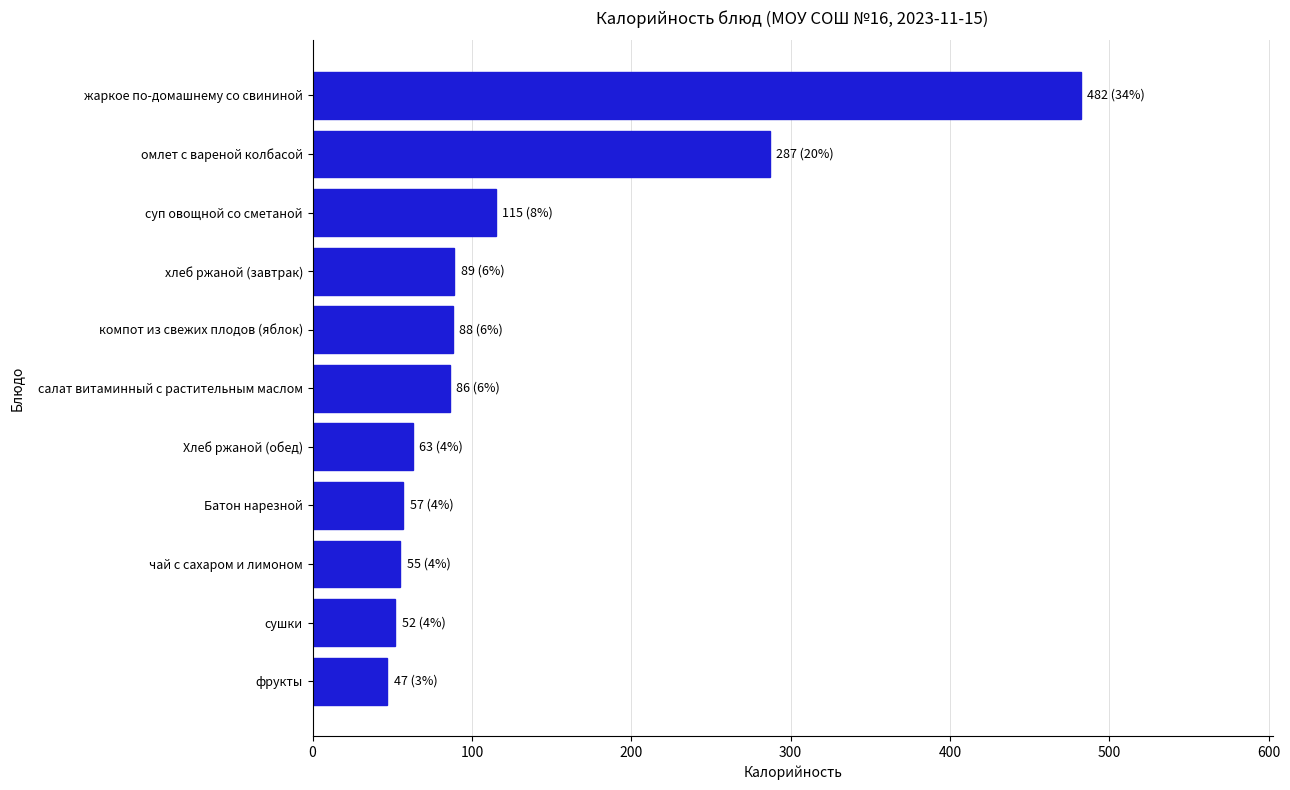

What is the maximum value shown in the chart?

482